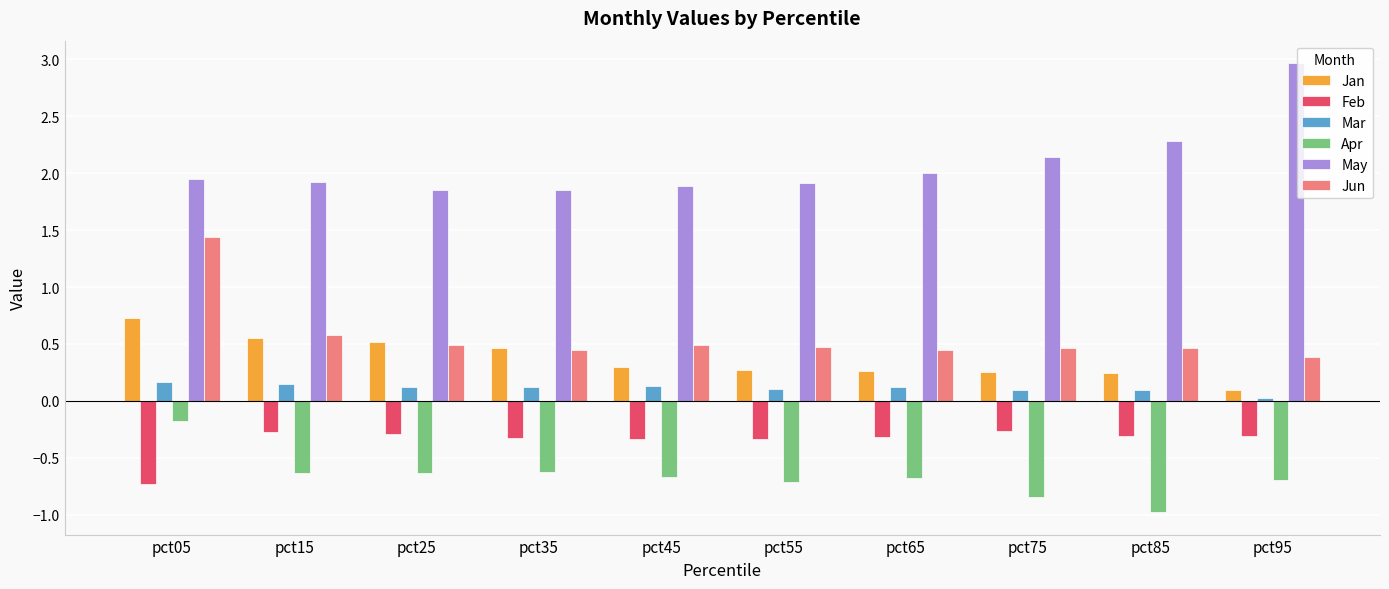

The value of Apr at pct85 is -0.4. True or false?

False